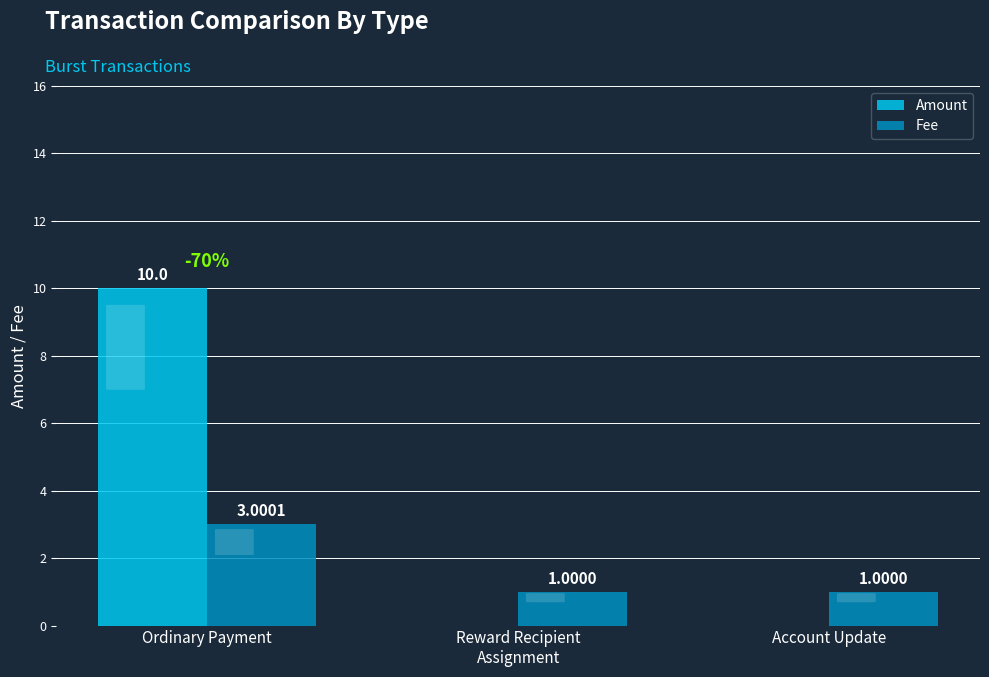

Which label corresponds to the largest value in the chart?

Ordinary Payment